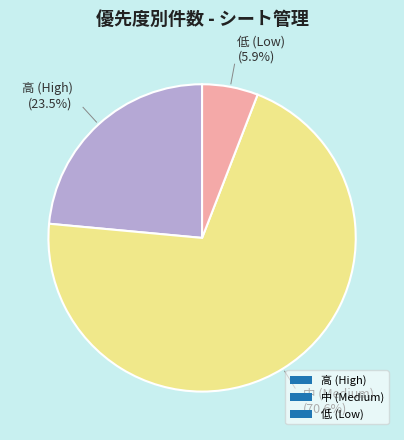

What is the largest slice in the pie chart?

中 (Medium)